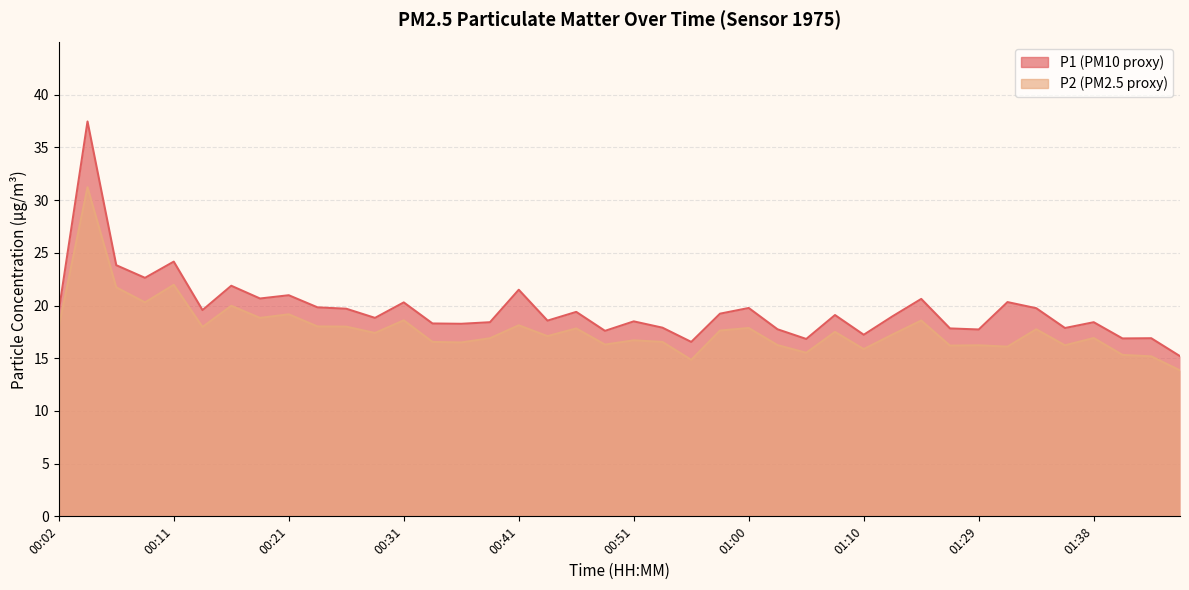

Is the value of P2 at 00:58 greater than the value of P1 at 01:43?

Yes